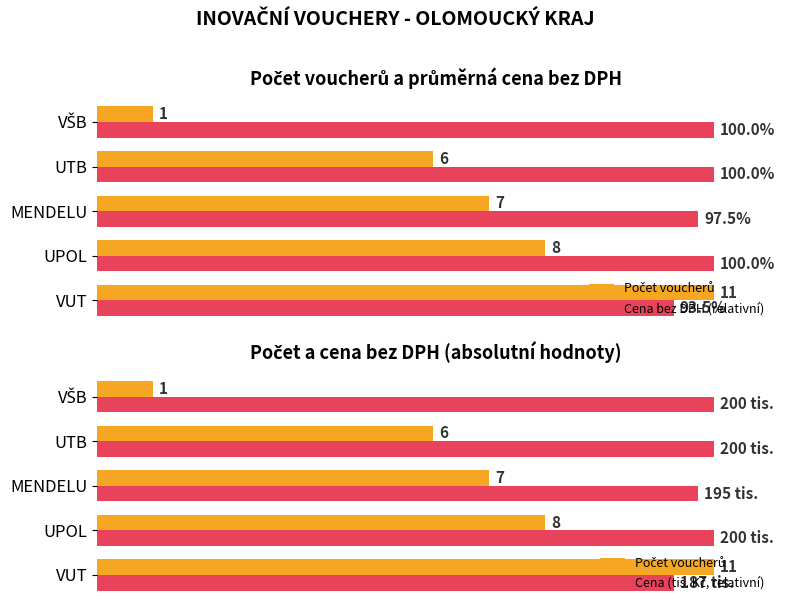

What is the difference between the maximum and minimum values in the Cena (tis. Kč, relativní) series?

6.5